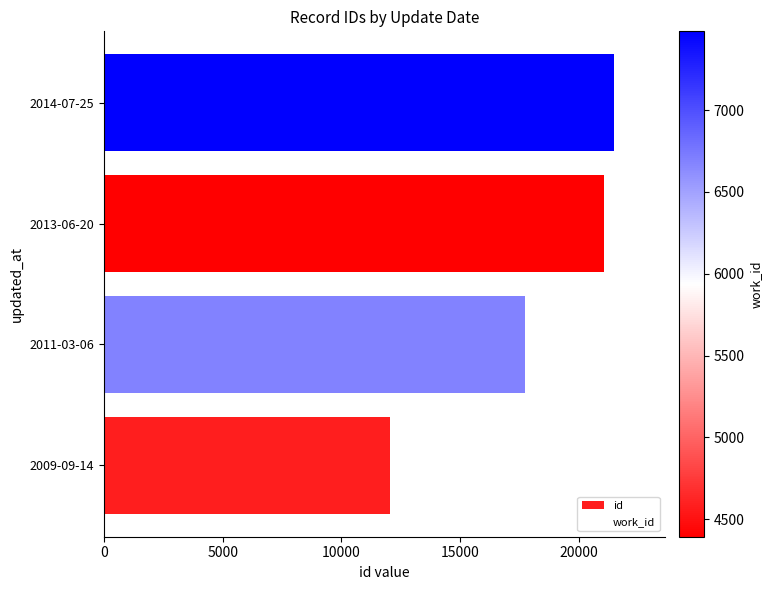

At how many categories does at least one series exceed 18241?

2